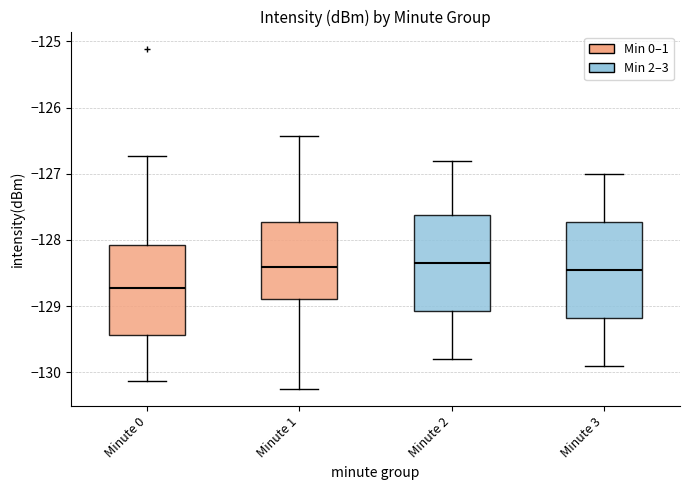

Reading left to right, transcribe this box plot: for each box, give where its median line is, the range the box spans, and where its two whiskers end, as read against the y-axis. The values are not printed on the chart, so give them approximately, as read against the axis.

Minute 0: median -128.7, box -129.4 to -128.1, whiskers -130.1 to -126.7
Minute 1: median -128.4, box -128.9 to -127.7, whiskers -130.3 to -126.4
Minute 2: median -128.3, box -129.1 to -127.6, whiskers -129.8 to -126.8
Minute 3: median -128.4, box -129.2 to -127.7, whiskers -129.9 to -127.0